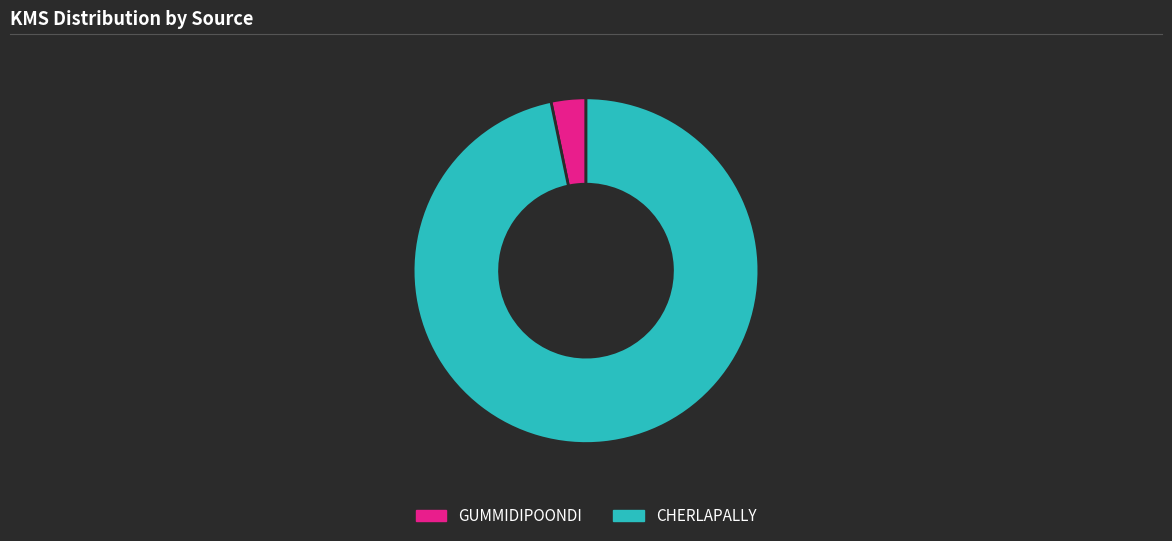

The CHERLAPALLY slice represents 97% of the pie. True or false?

True